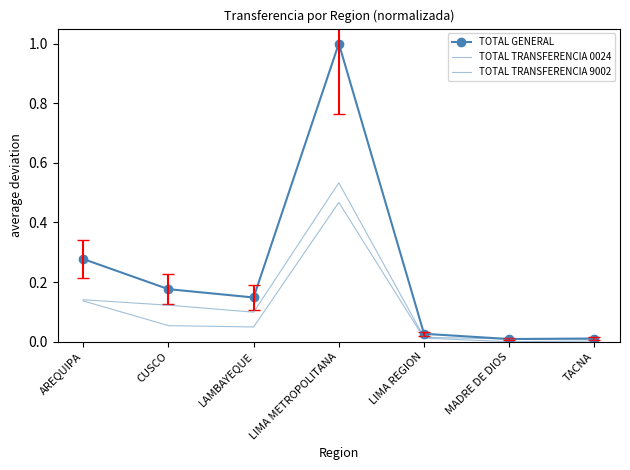

At how many categories does at least one series exceed 0?

7